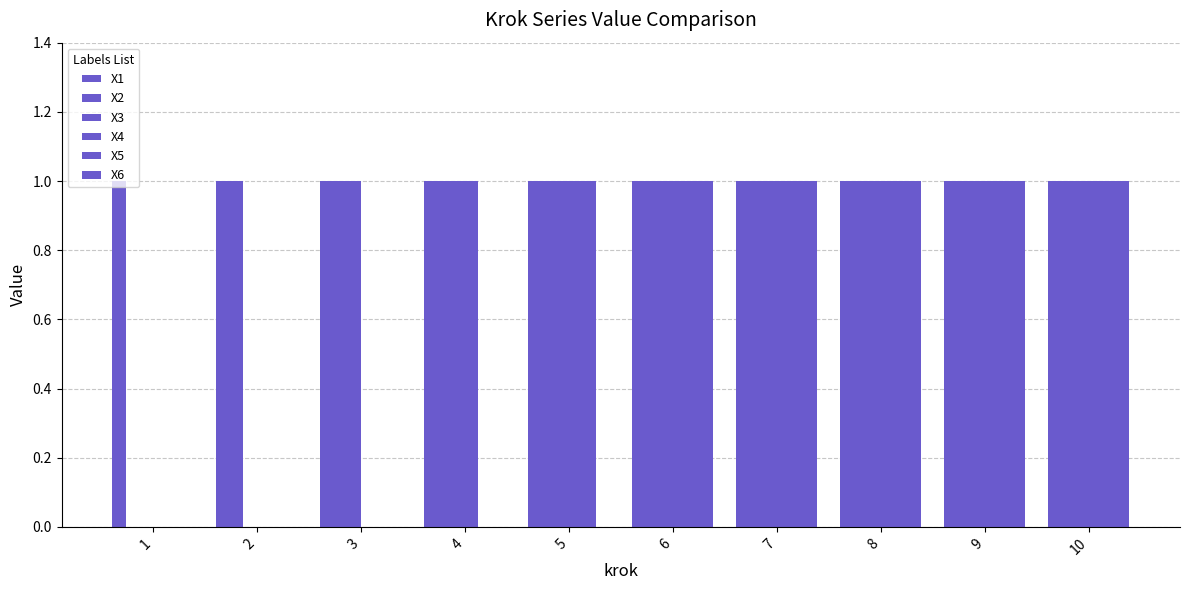

Is it true that X6 equals -1 at 3?

False